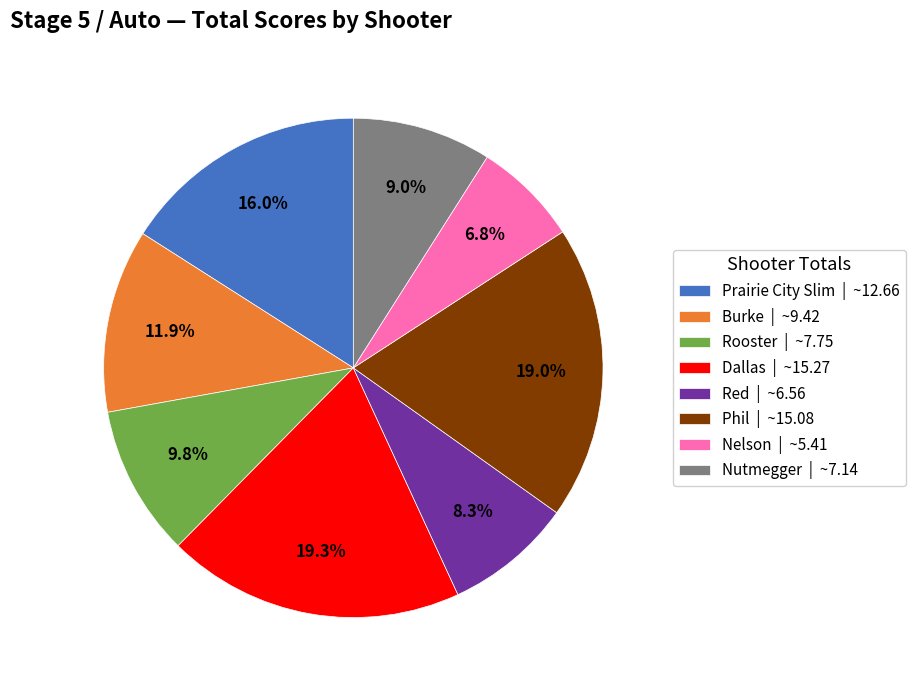

Is there a majority slice in this chart?

No